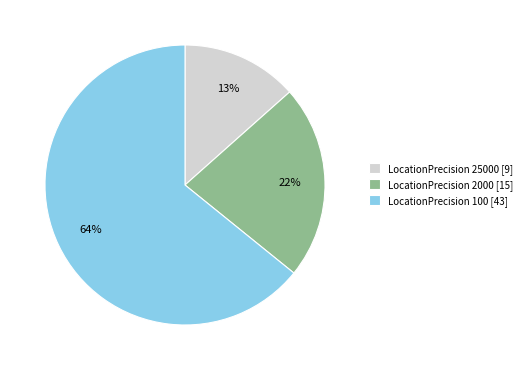

Is the sum of LocationPrecision 2000 [15] and LocationPrecision 100 [43] greater than half?

Yes